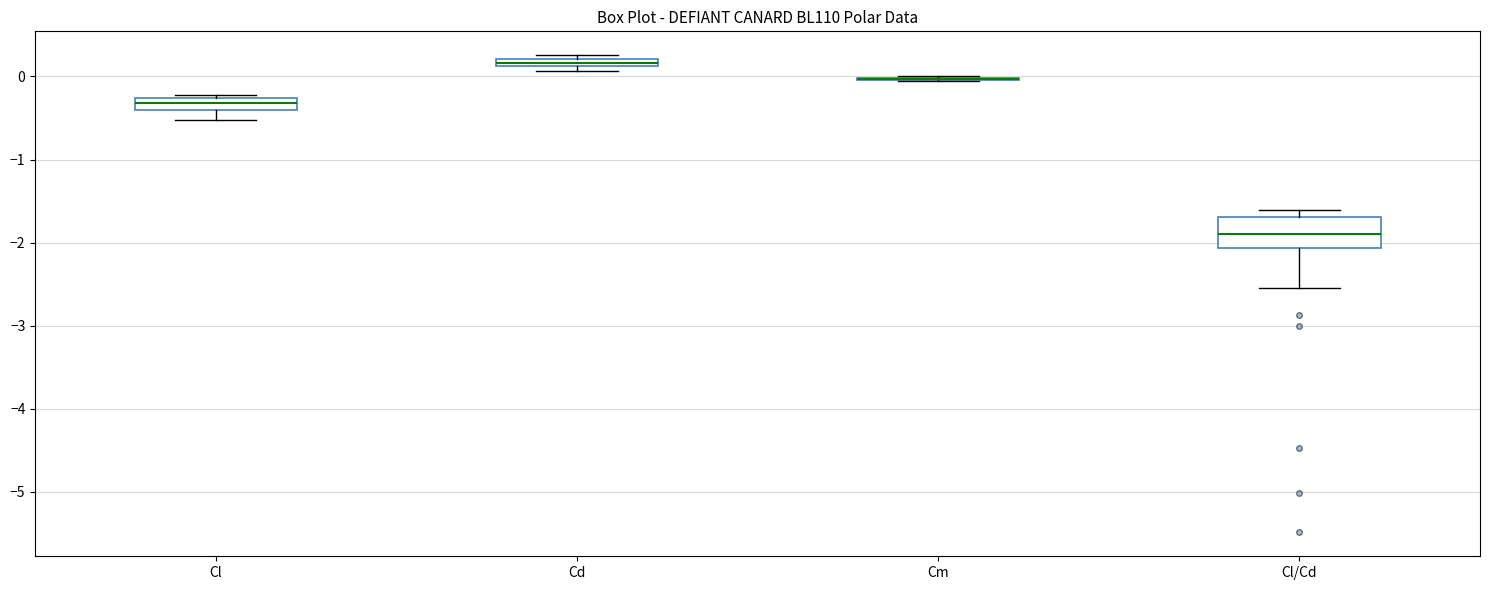

Where is the upper edge of the box for Cl/Cd on the y-axis? The values are not printed on the chart, so give them approximately, as read against the axis.

-1.7